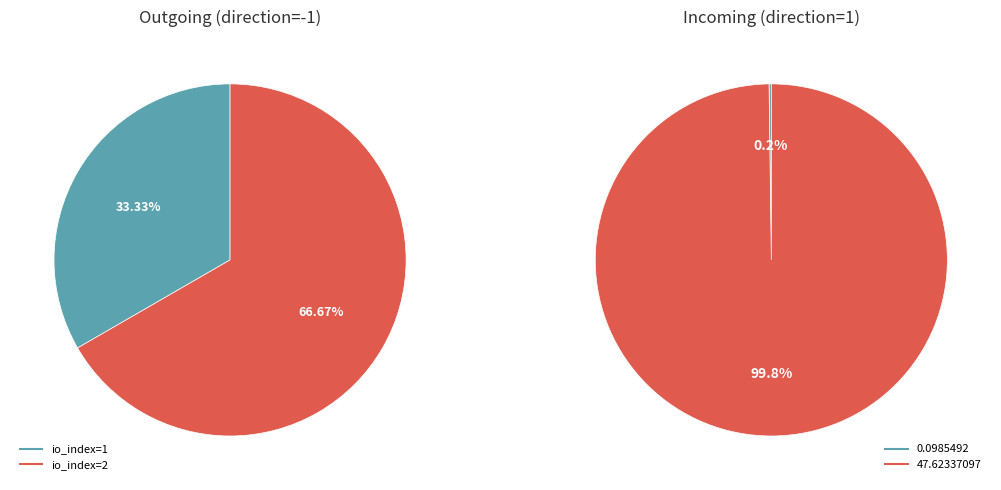

What is the change in value from direction to 1?

+2